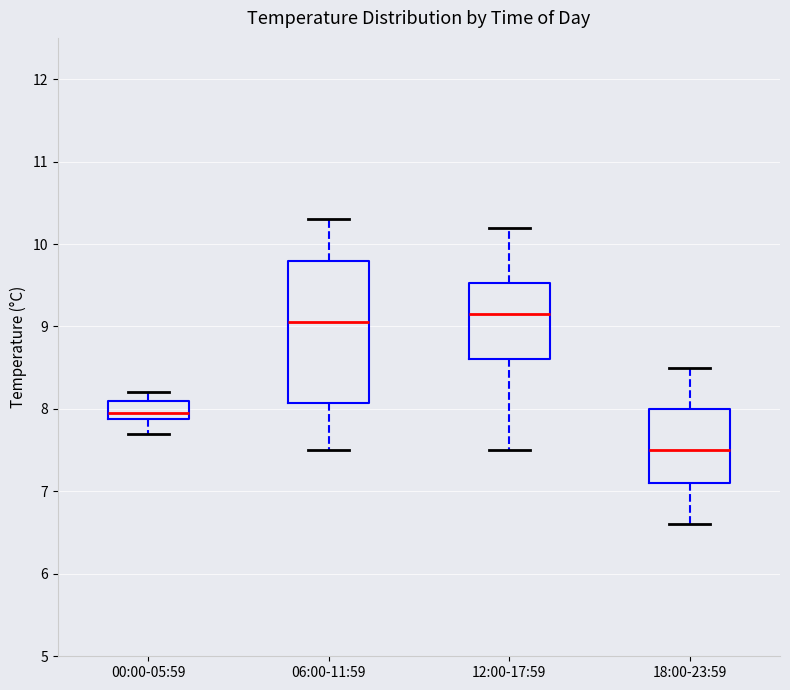

Reading left to right, transcribe this box plot: for each box, give where its median line is, the range the box spans, and where its two whiskers end, as read against the y-axis. The values are not printed on the chart, so give them approximately, as read against the axis.

00:00-05:59: median 8.0, box 7.9 to 8.1, whiskers 7.7 to 8.2
06:00-11:59: median 9.1, box 8.1 to 9.8, whiskers 7.5 to 10.3
12:00-17:59: median 9.2, box 8.6 to 9.5, whiskers 7.5 to 10.2
18:00-23:59: median 7.5, box 7.1 to 8.0, whiskers 6.6 to 8.5